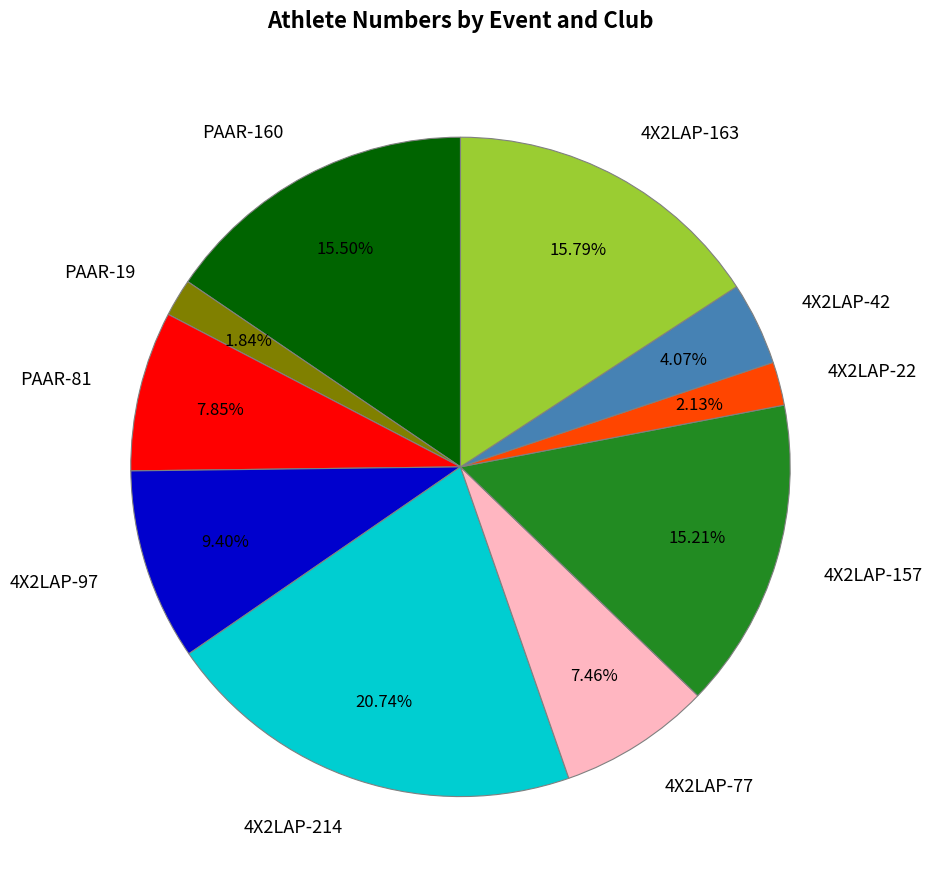

Which has a higher value, 4X2LAP-42 or 4X2LAP-22?

4X2LAP-42